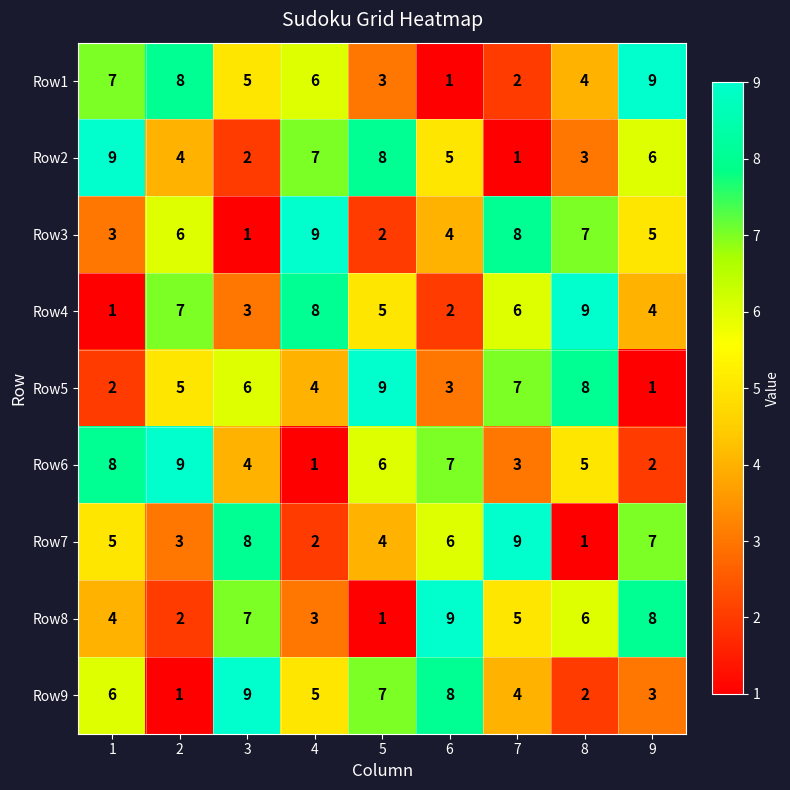

What is the highest value of the Row9 series?

9